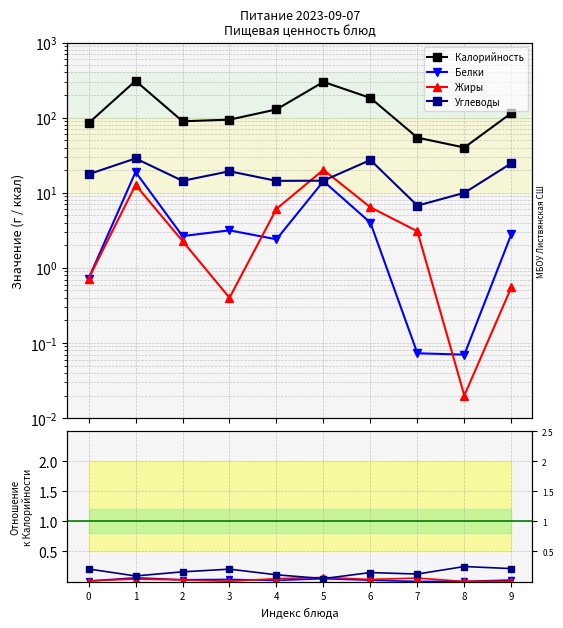

What is the sum of all Жиры values?

52.4